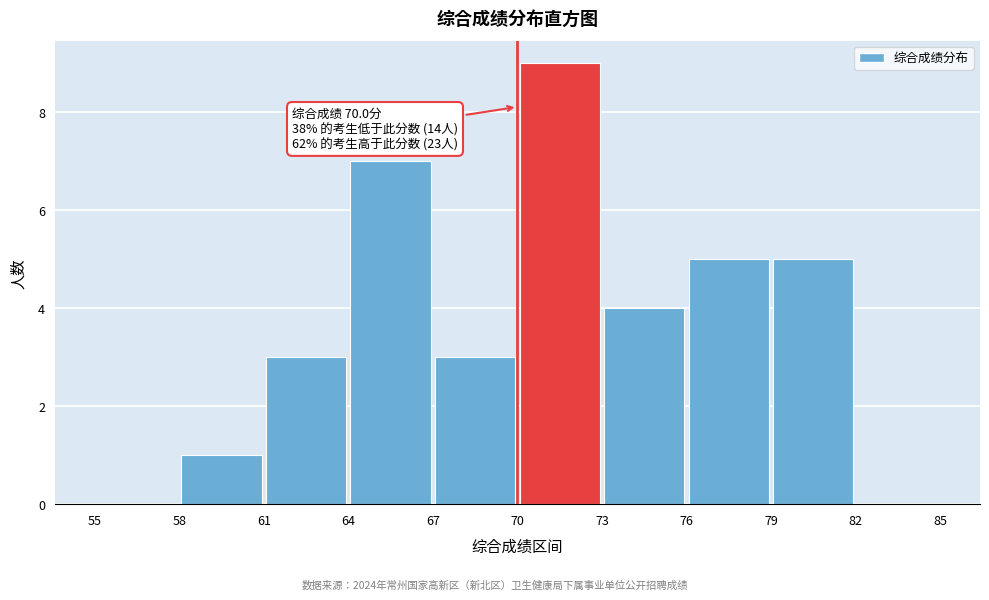

Over which range of the x-axis is the bar tallest?

70 to 73